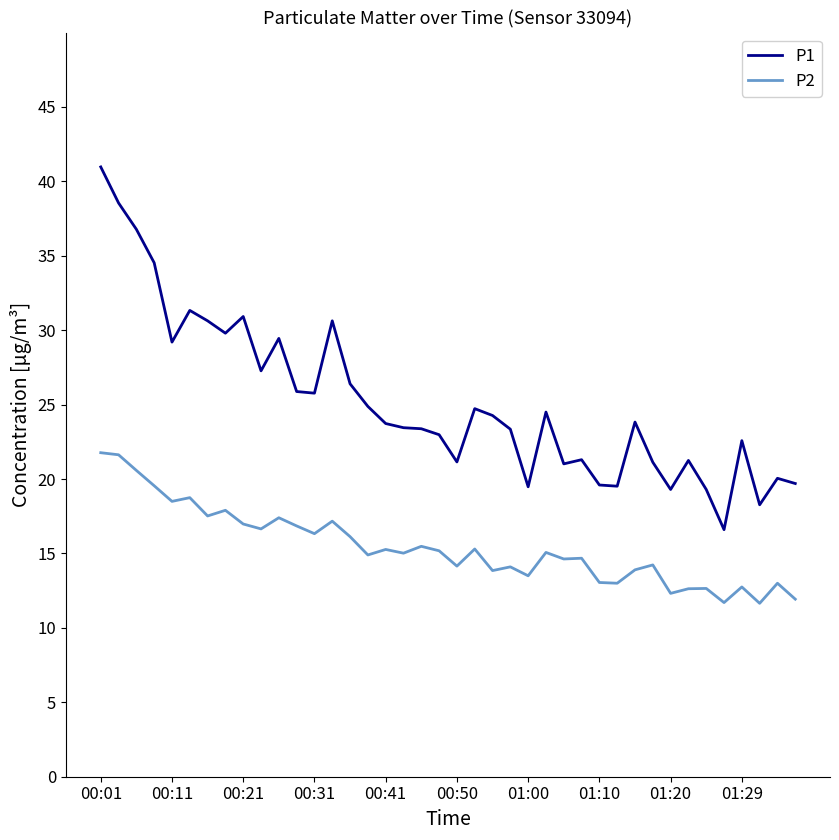

What are all the series names shown in the legend?

P1, P2